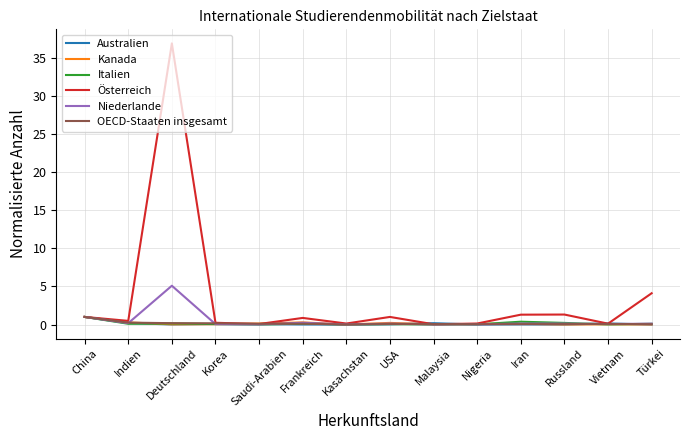

Is it true that Niederlande equals 7.4 at Deutschland?

False